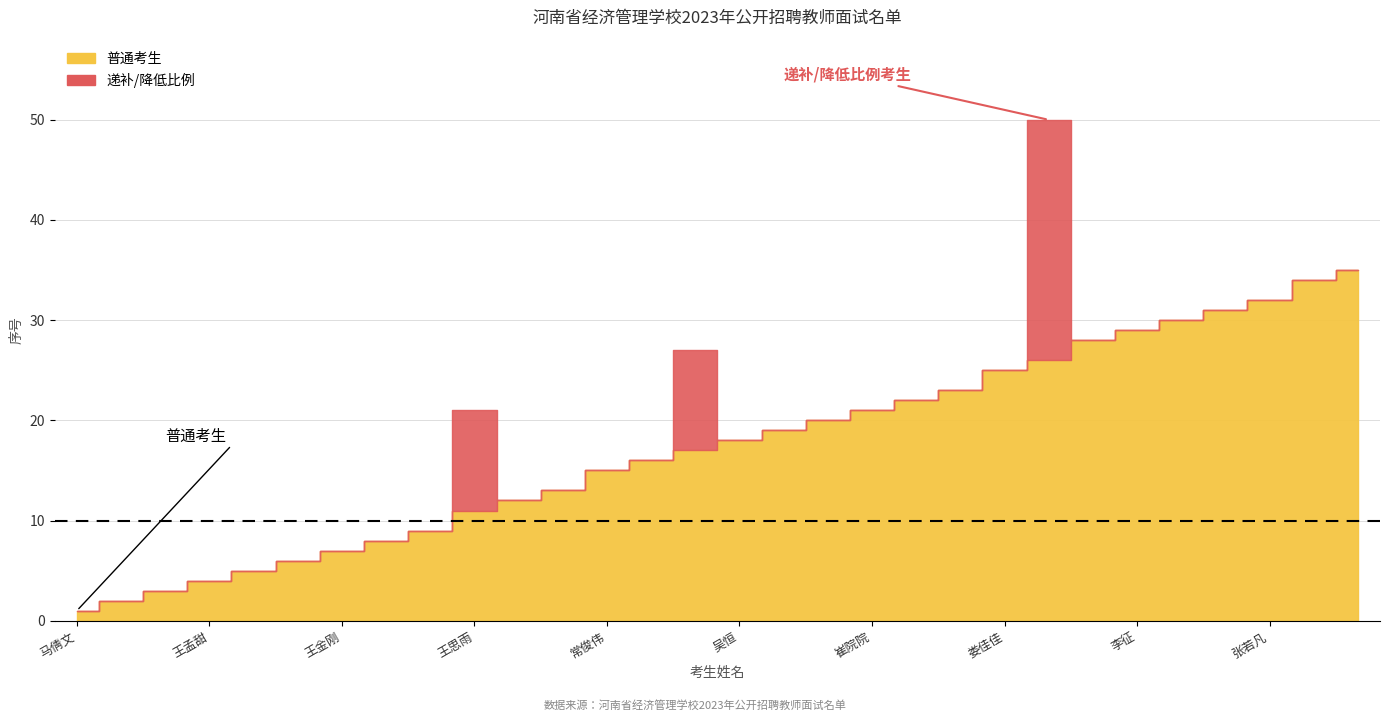

Between 赵珮汝 and 王孟甜, which is larger?

赵珮汝